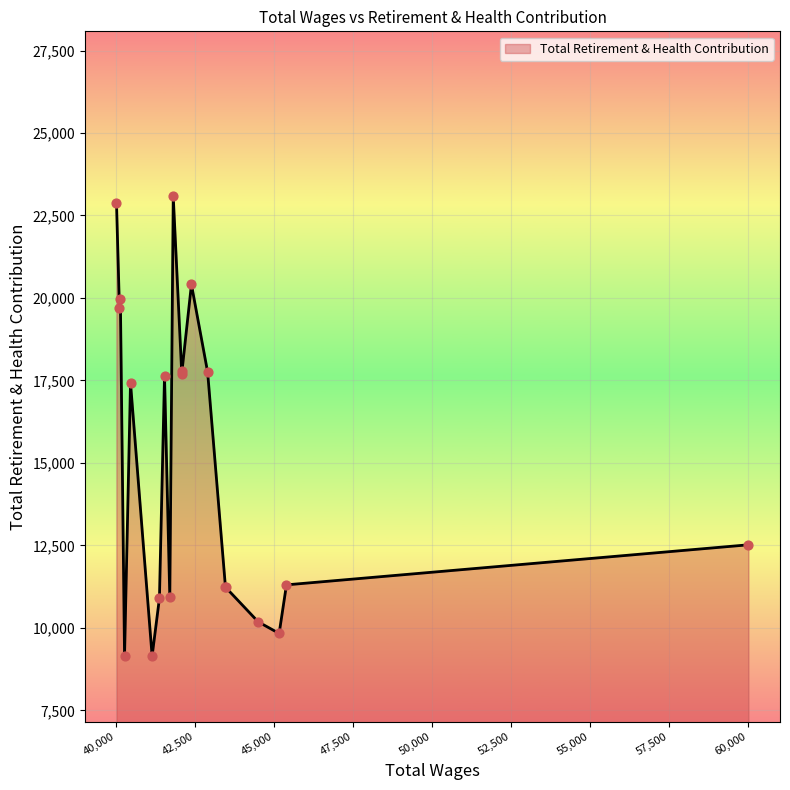

What is the smallest value displayed?

9146